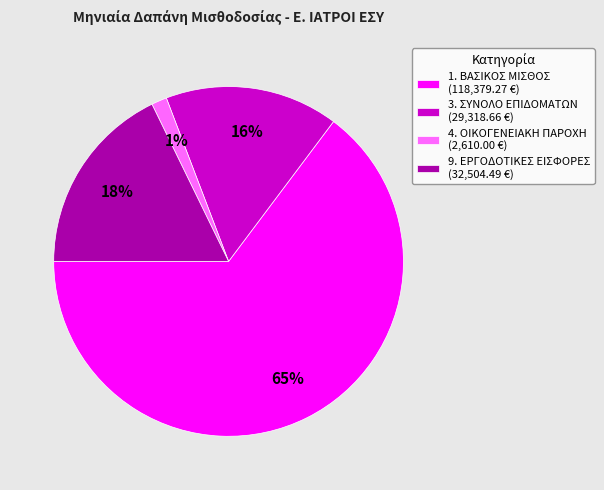

Which slice is the smallest?

4. ΟΙΚΟΓΕΝΕΙΑΚΗ ΠΑΡΟΧΗ